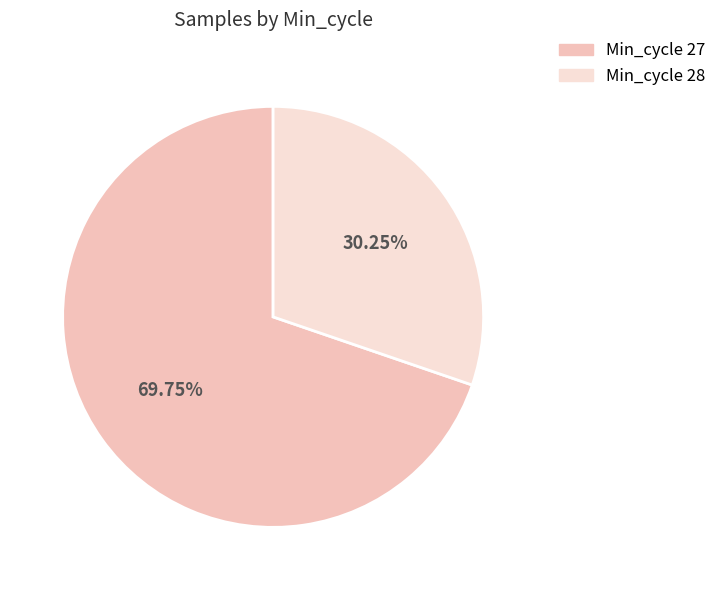

Is there a majority slice in this chart?

Yes